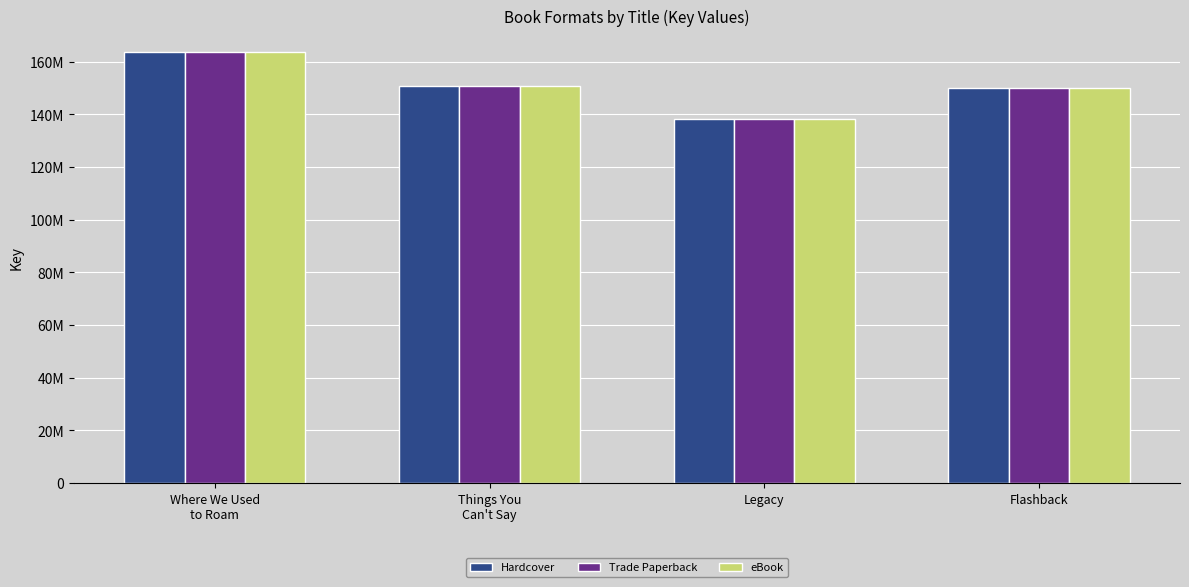

Read the Trade Paperback value at Things You
Can't Say, to the nearest 100.

150685500